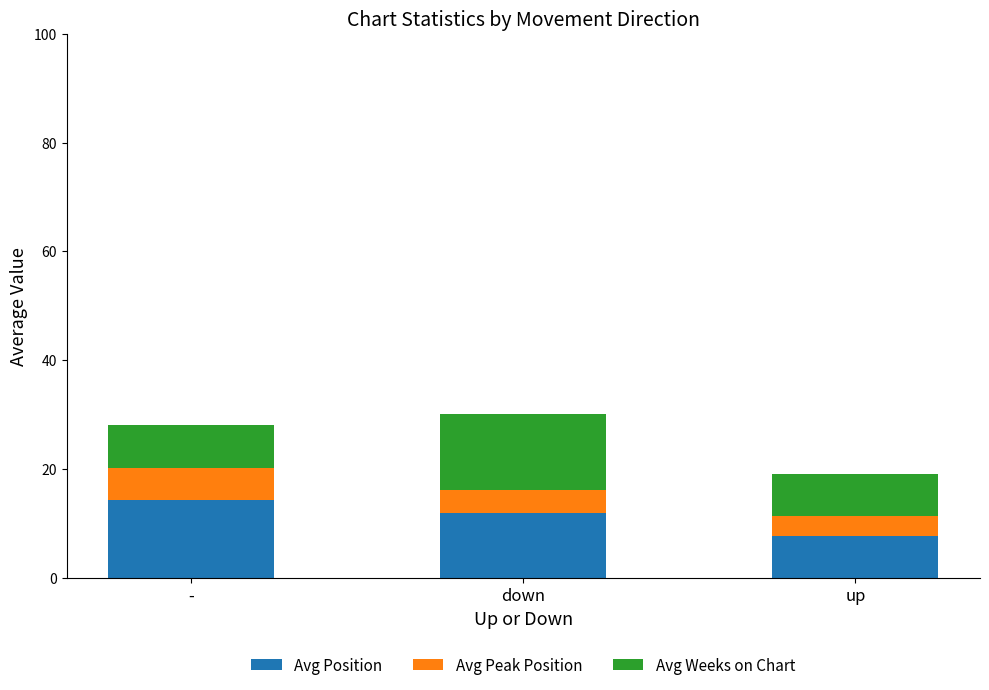

What is the difference between the second highest and minimum values in the Avg Position series?

4.3